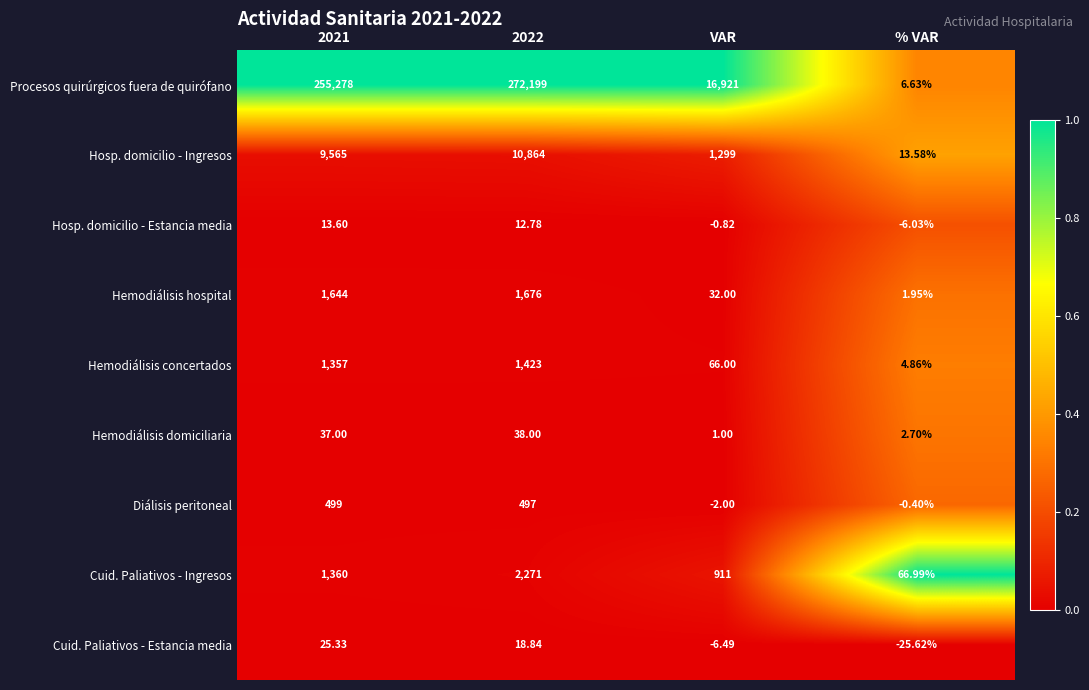

Where is Hemodiálisis domiciliaria nearest to the value 19?

% VAR